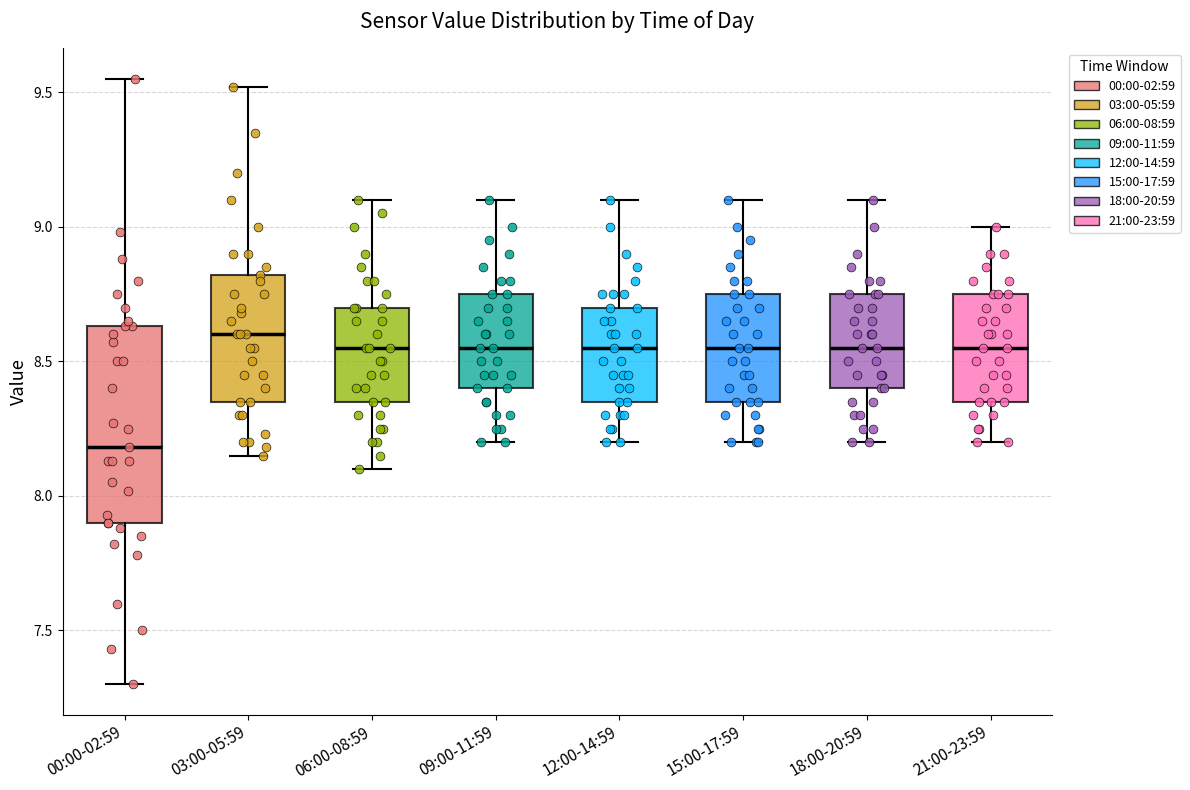

Reading left to right, read every box against the y-axis: the position of its median line, the range the box covers, and the ends of its whiskers. The values are not printed on the chart, so give them approximately, as read against the axis.

00:00-02:59: median 8.20, box 7.90 to 8.65, whiskers 7.30 to 9.55
03:00-05:59: median 8.60, box 8.35 to 8.80, whiskers 8.15 to 9.50
06:00-08:59: median 8.55, box 8.35 to 8.70, whiskers 8.10 to 9.10
09:00-11:59: median 8.55, box 8.40 to 8.75, whiskers 8.20 to 9.10
12:00-14:59: median 8.55, box 8.35 to 8.70, whiskers 8.20 to 9.10
15:00-17:59: median 8.55, box 8.35 to 8.75, whiskers 8.20 to 9.10
18:00-20:59: median 8.55, box 8.40 to 8.75, whiskers 8.20 to 9.10
21:00-23:59: median 8.55, box 8.35 to 8.75, whiskers 8.20 to 9.00